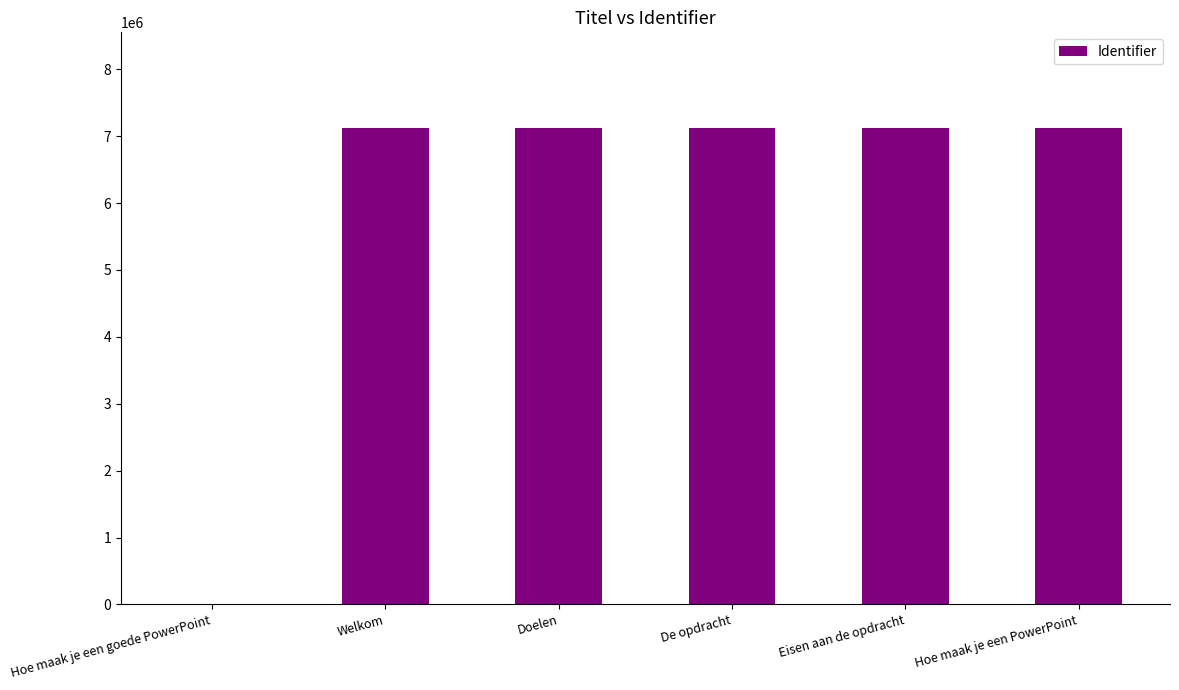

True or false: the data shows 4071983 at Welkom.

False